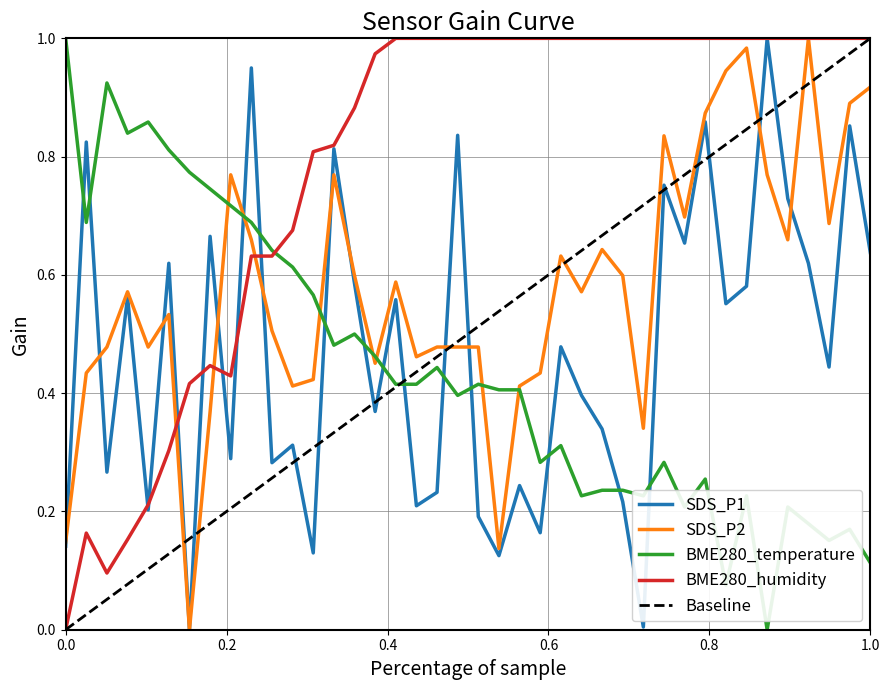

How many distinct data groups are displayed?

4